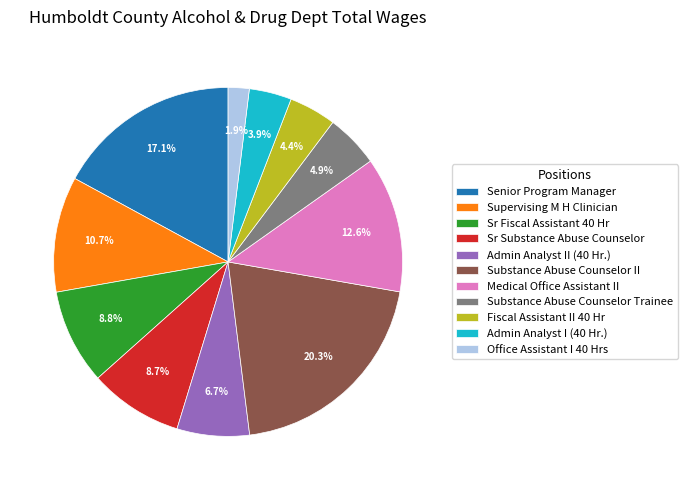

Is there a majority slice in this chart?

No